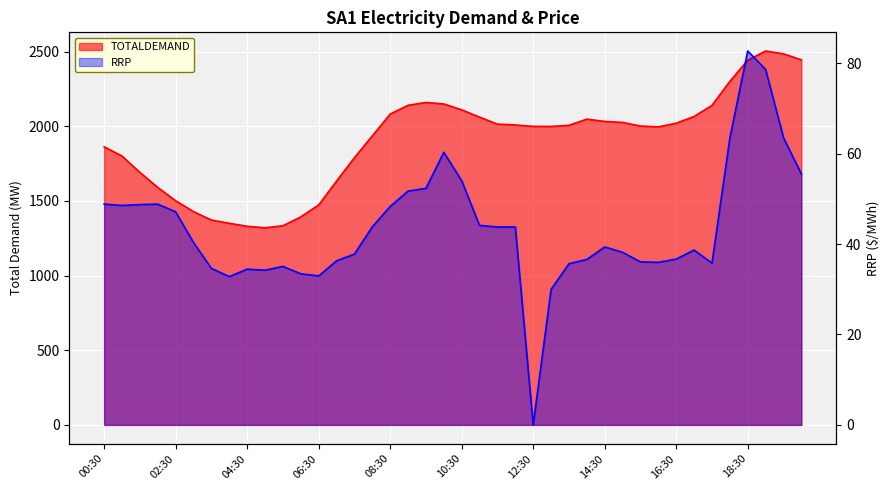

What is the approximate value of TOTALDEMAND at 10:30?

2110.7